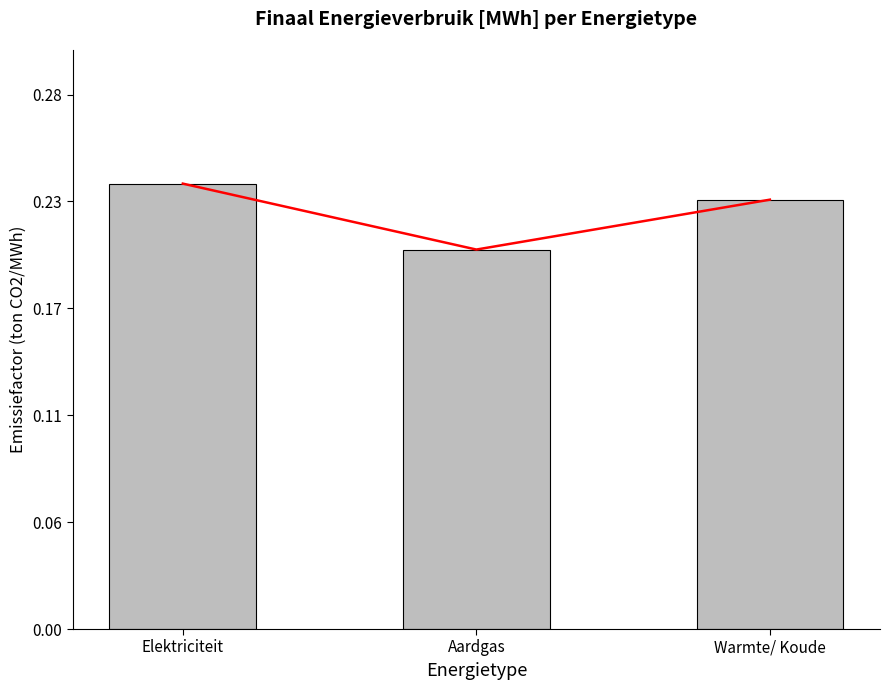

Reading left to right, extract all data points from this chart.

Elektriciteit=0.2	Aardgas=0.2	Warmte/ Koude=0.2